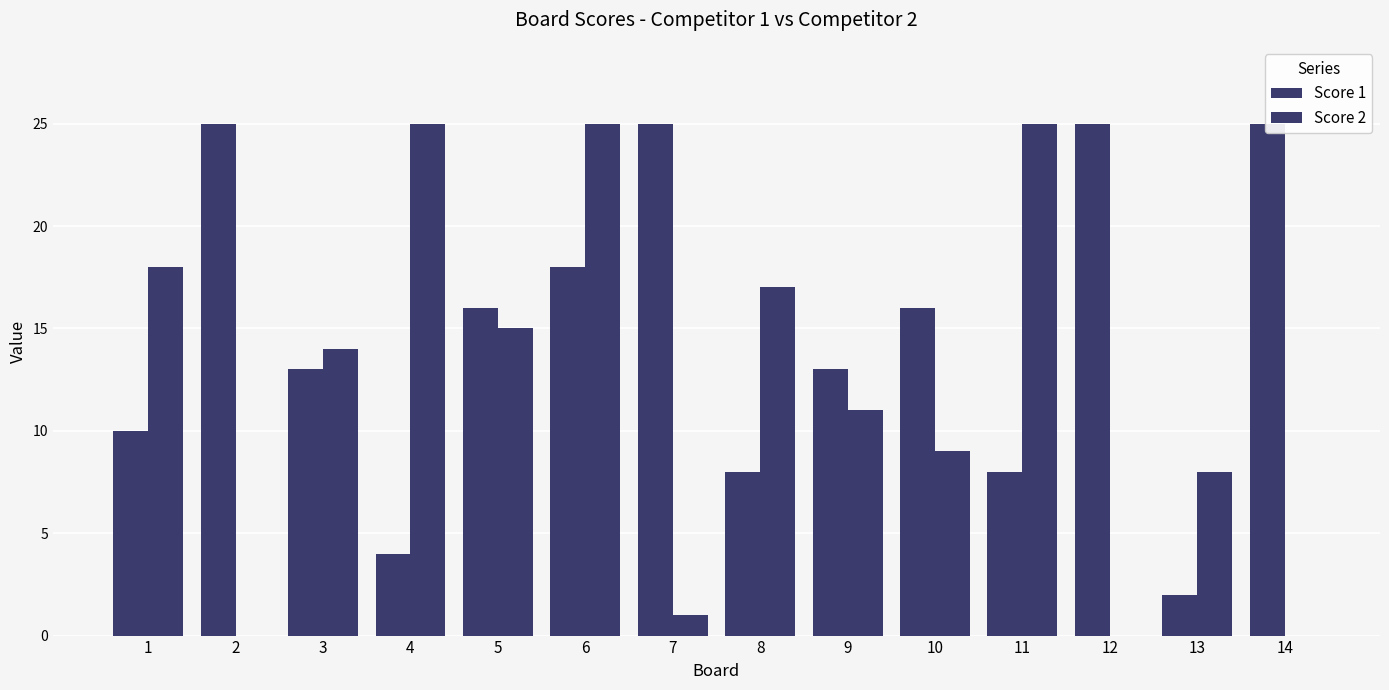

Which category has the lowest value in the Score 2 series?

2